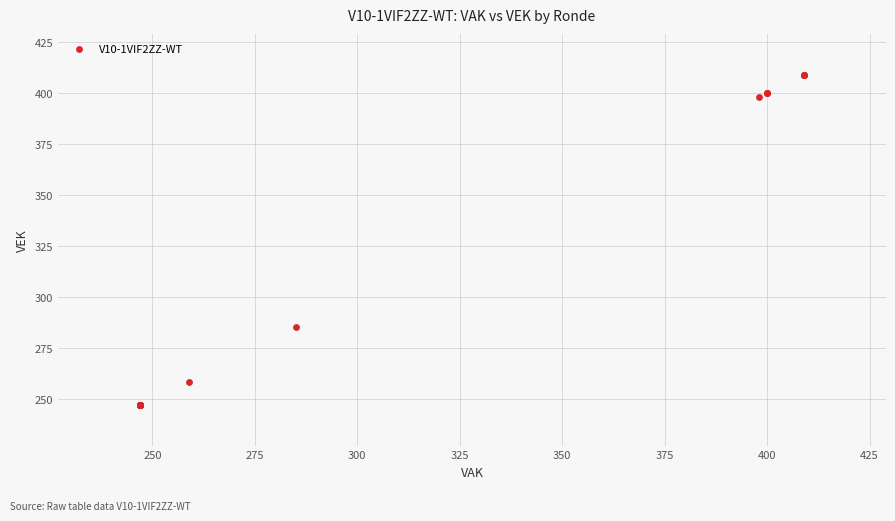

What Y value in the scatter plot is closest to 328?

285